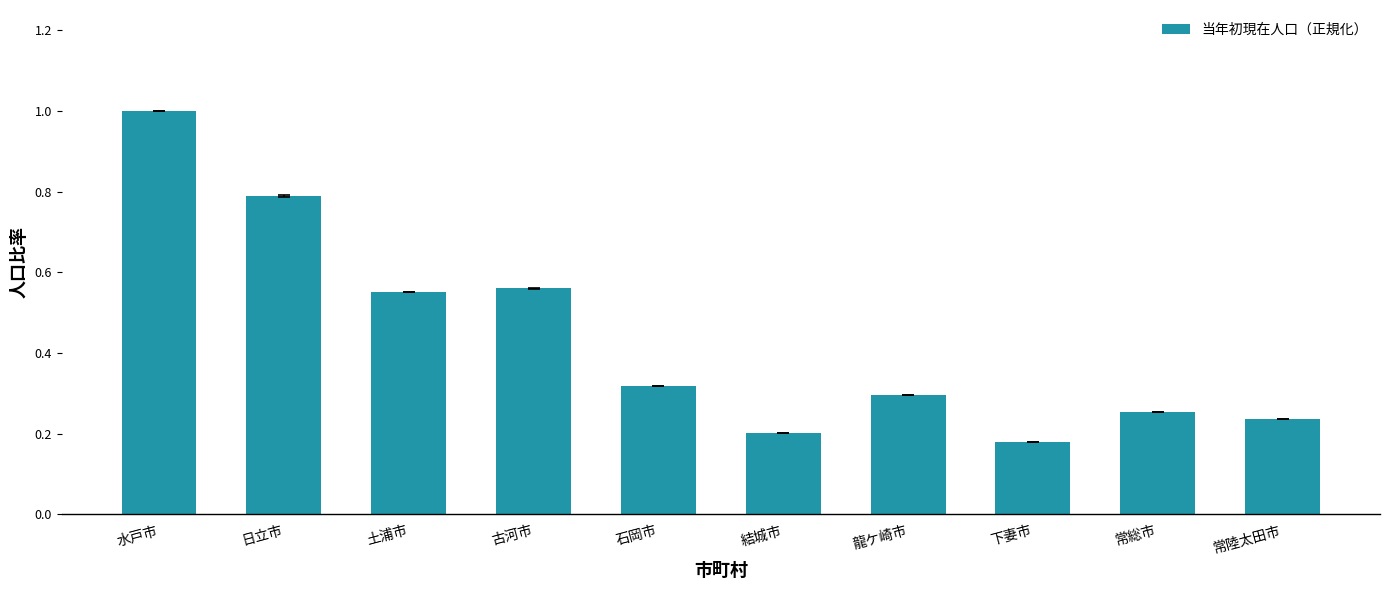

The chart shows a value of 0.2 at 常陸太田市. True or false?

True